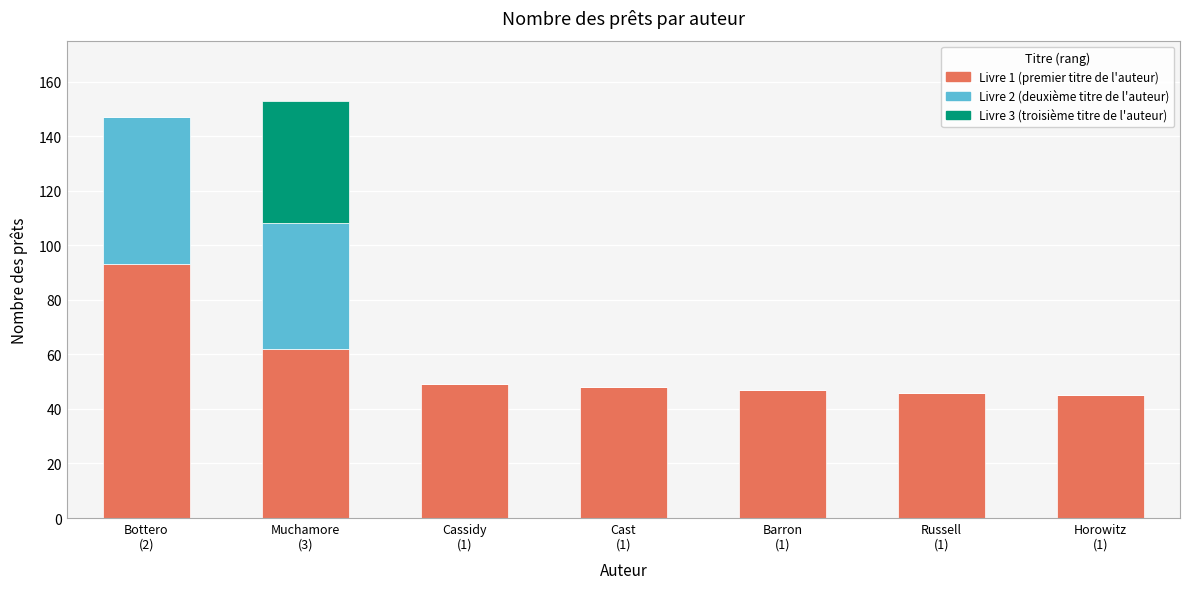

Count the number of categories in the chart.

7